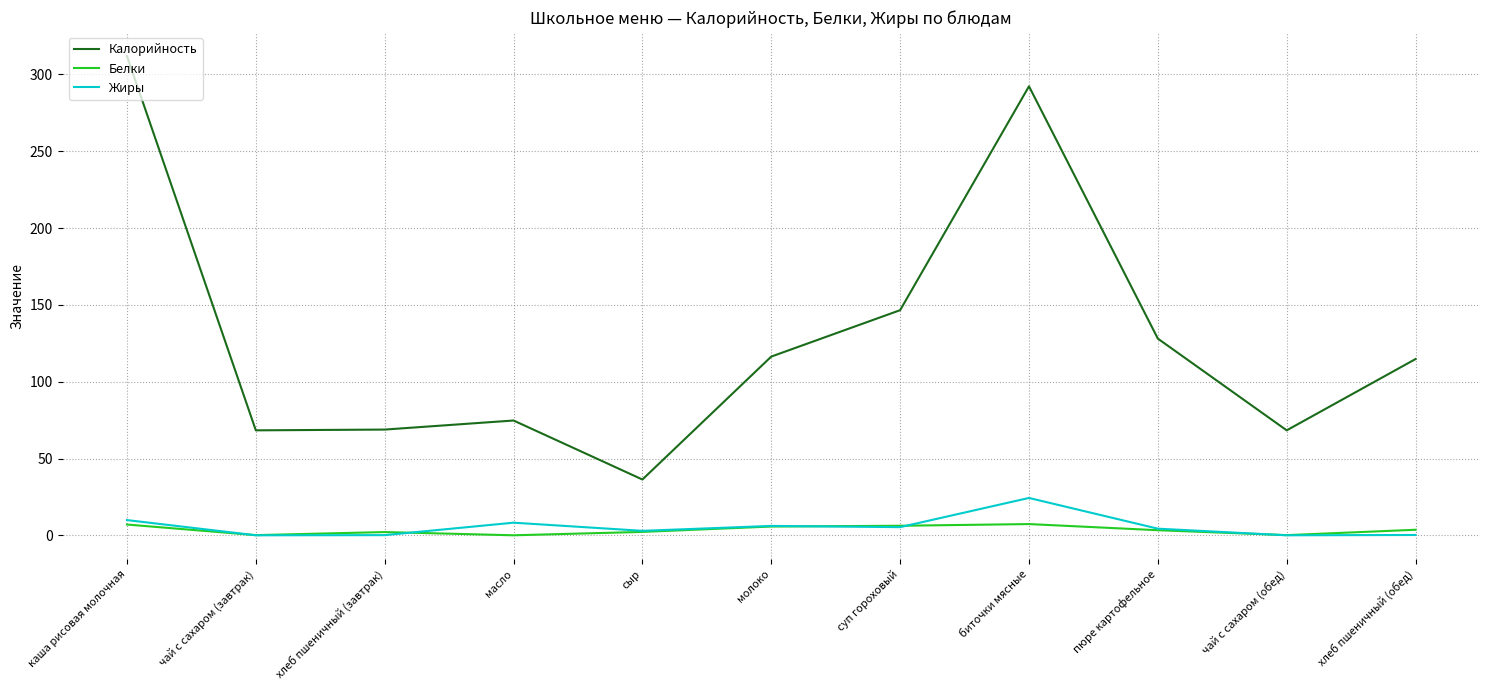

Where is Калорийность nearest to the value 174?

суп гороховый